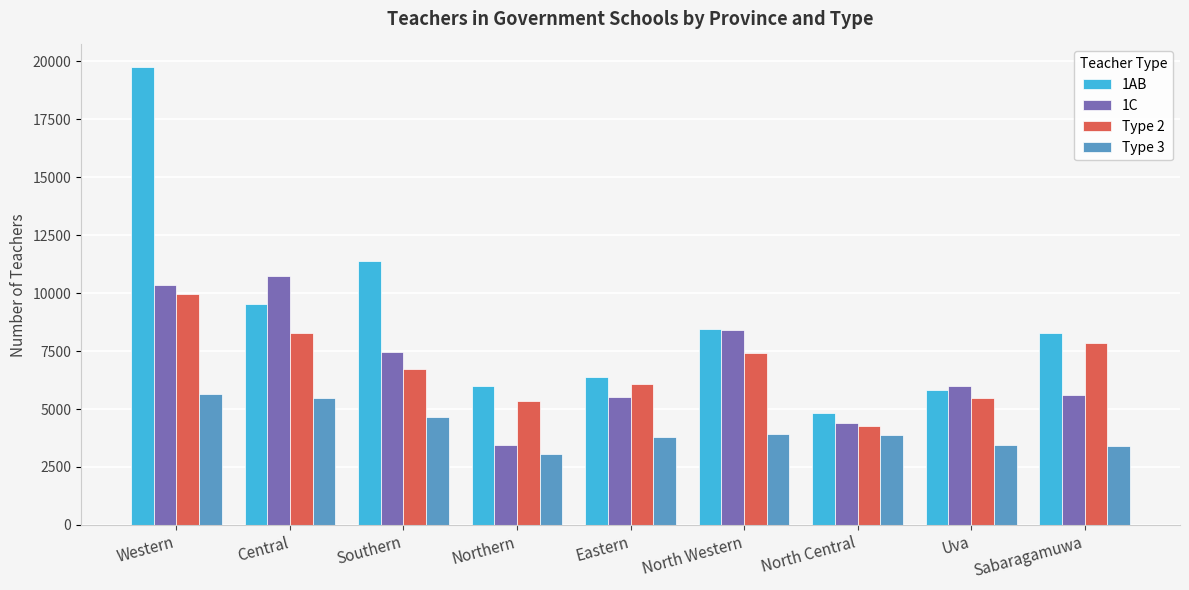

At Southern, list the series in order from smallest to largest.

Type 3, Type 2, 1C, 1AB